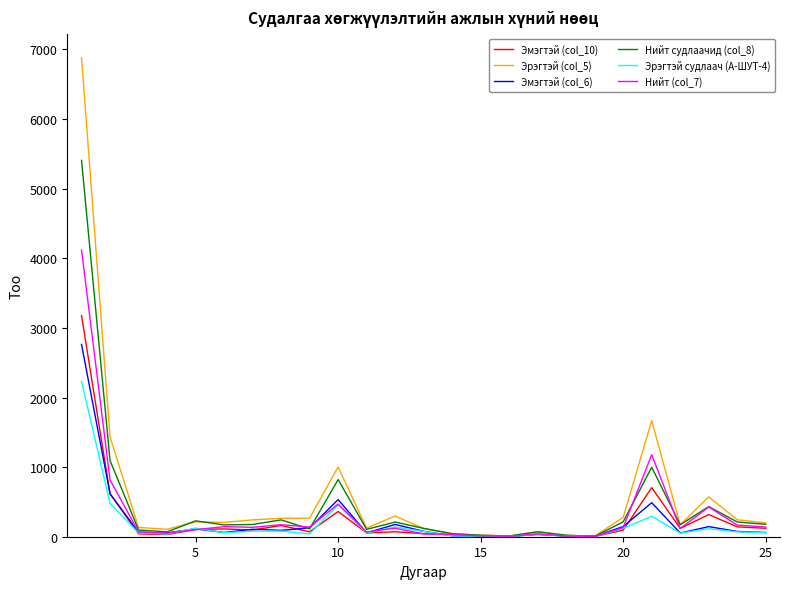

Which series has the largest range (max minus min)?

Эрэгтэй (col_5)